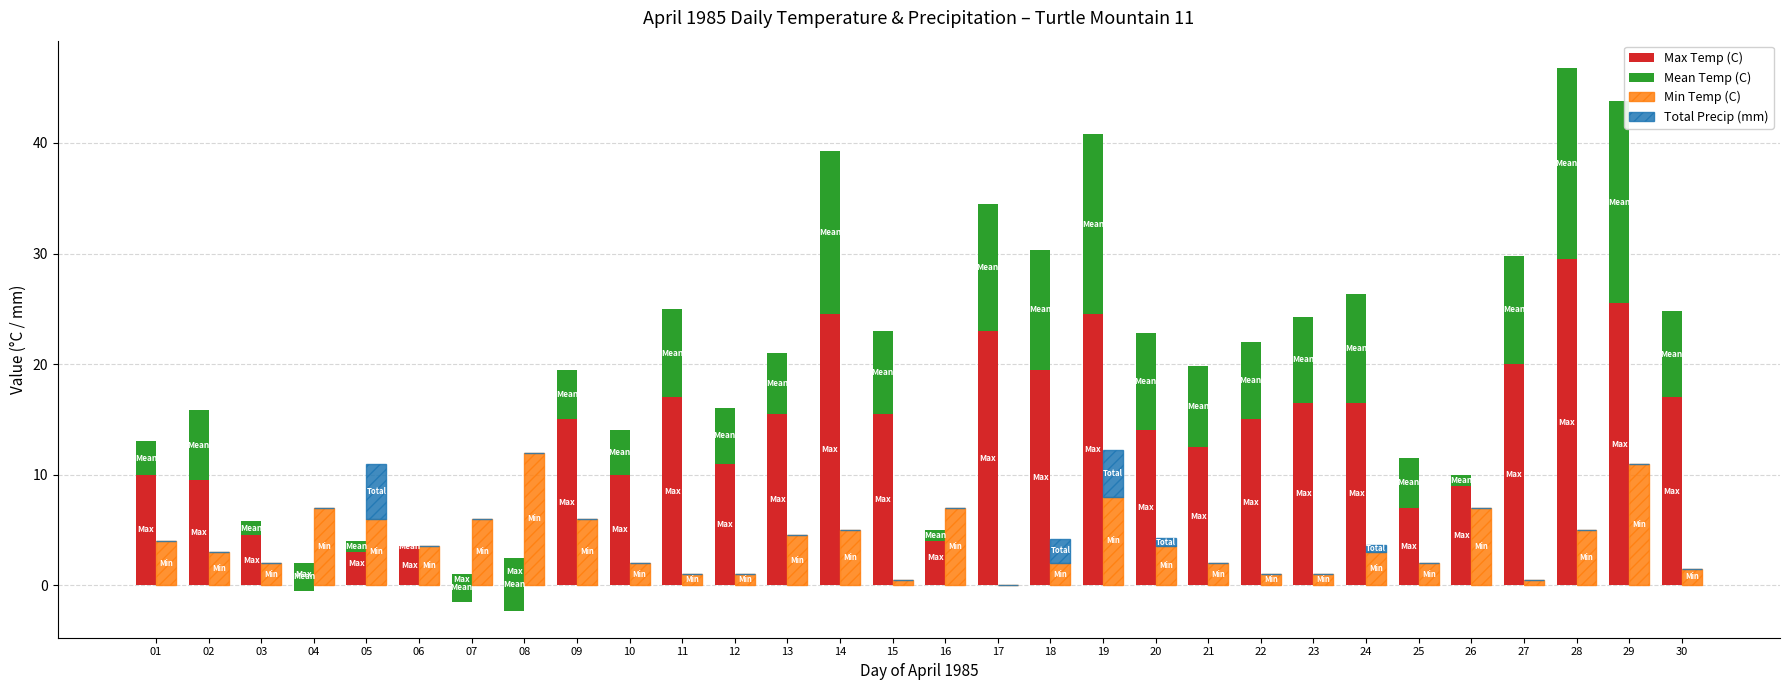

At which label does Max Temp (C) first exceed 15?

11